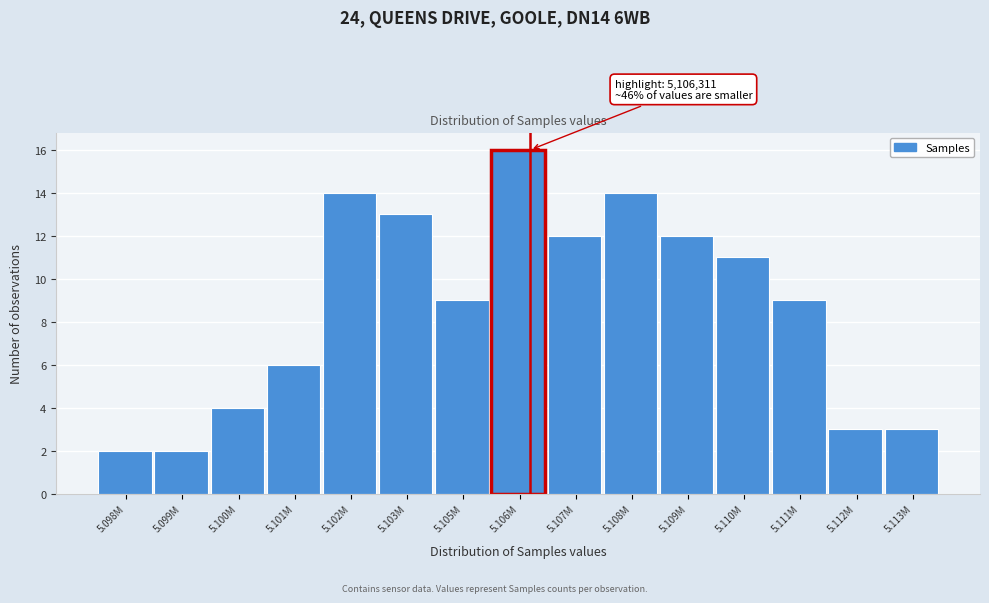

Reading left to right, transcribe all the data shown in this chart.

2	2	4	6	14	13	9	16	12	14	12	11	9	3	3